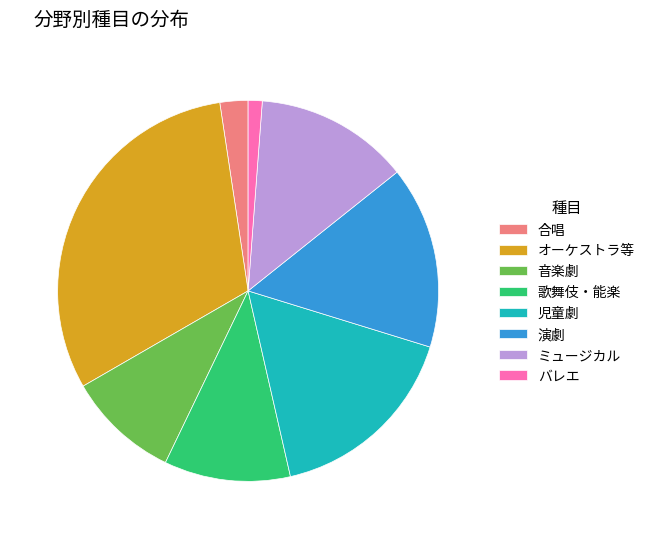

Which category has the biggest portion of the pie?

オーケストラ等